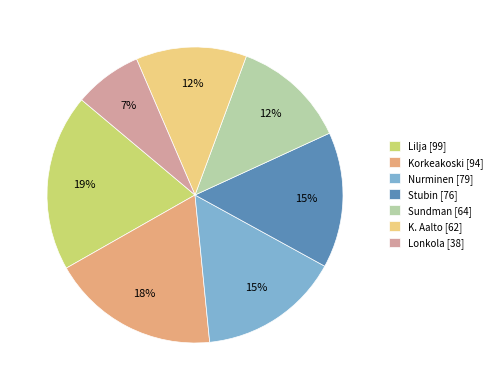

Which category has the biggest portion of the pie?

Lilja